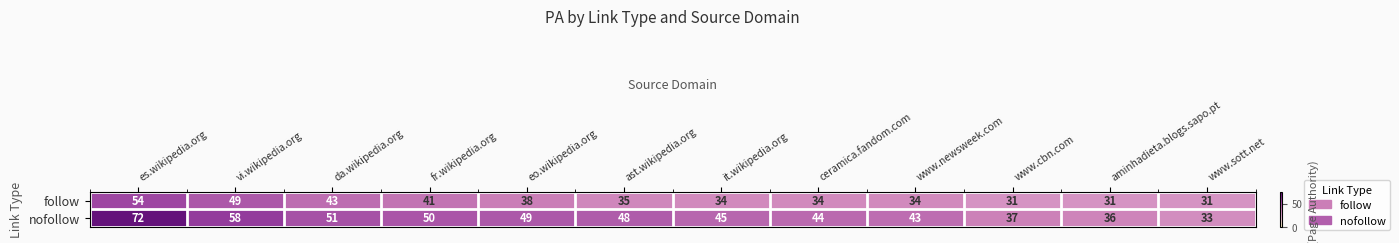

Is the value of follow at aminhadieta.blogs.sapo.pt greater than the value of nofollow at es.wikipedia.org?

No